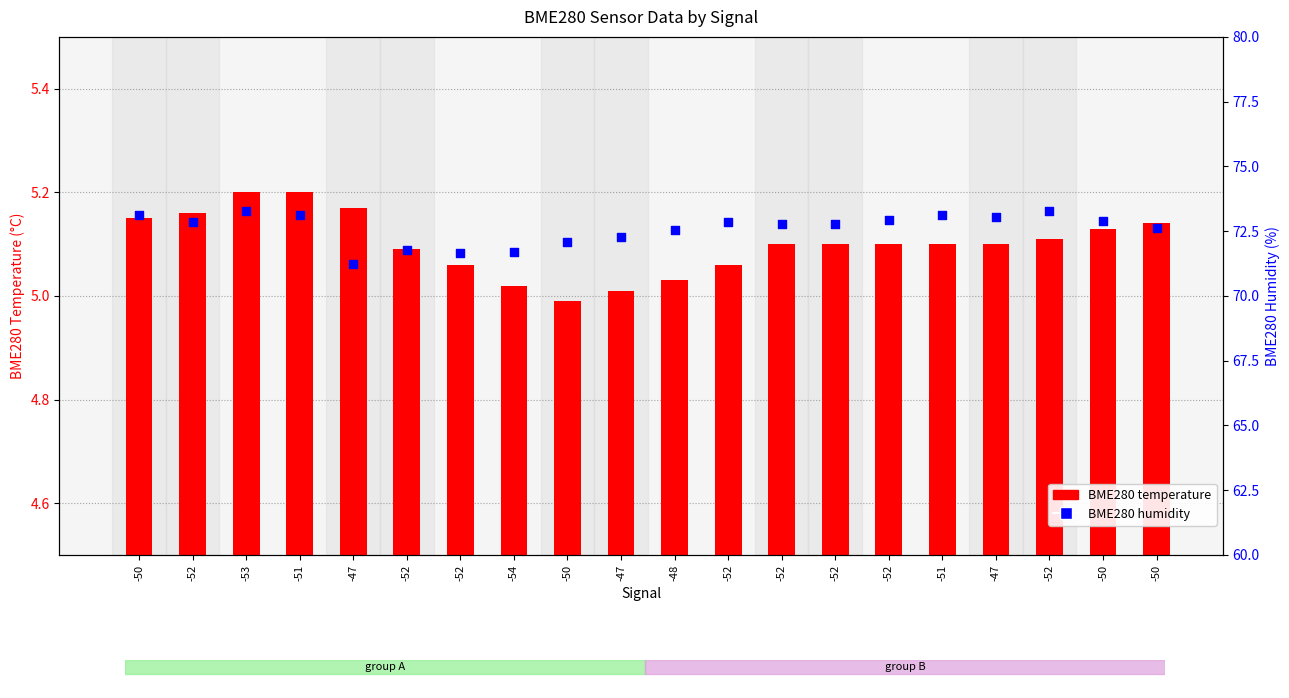

Which series has the largest total across all categories?

BME280 humidity